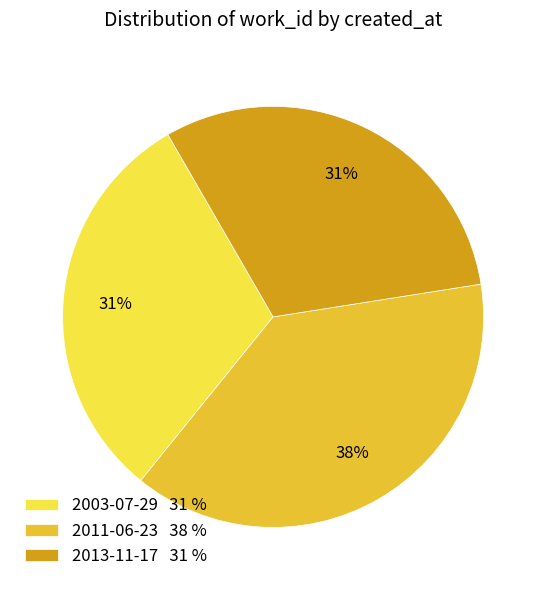

To the nearest percent, what percentage of the pie is 2011-06-23?

38%